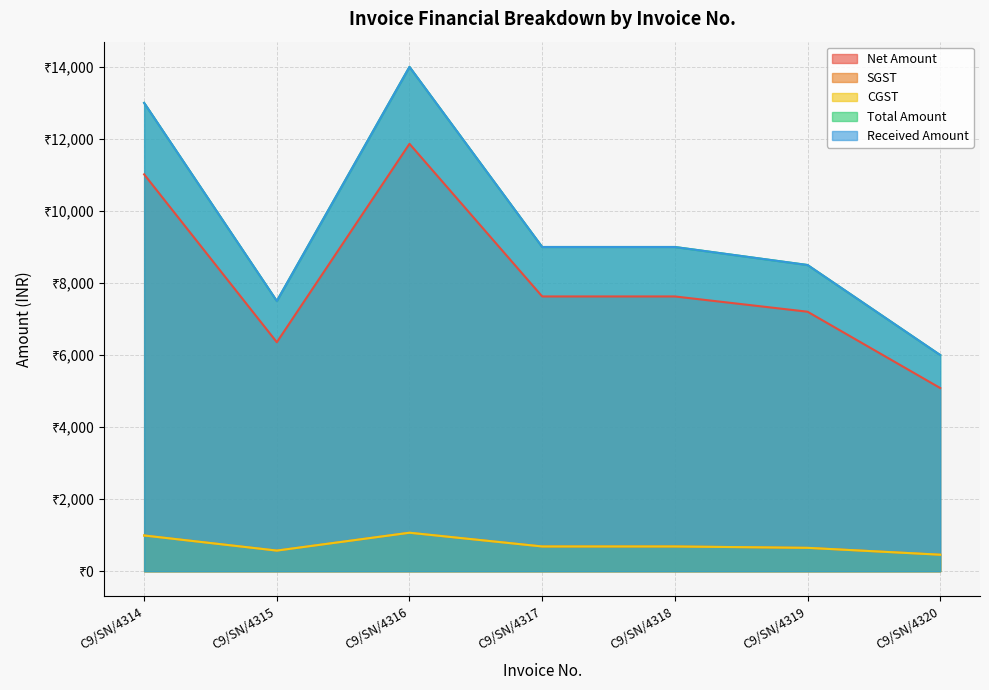

True or false: Net Amount and CGST cross at least once.

False